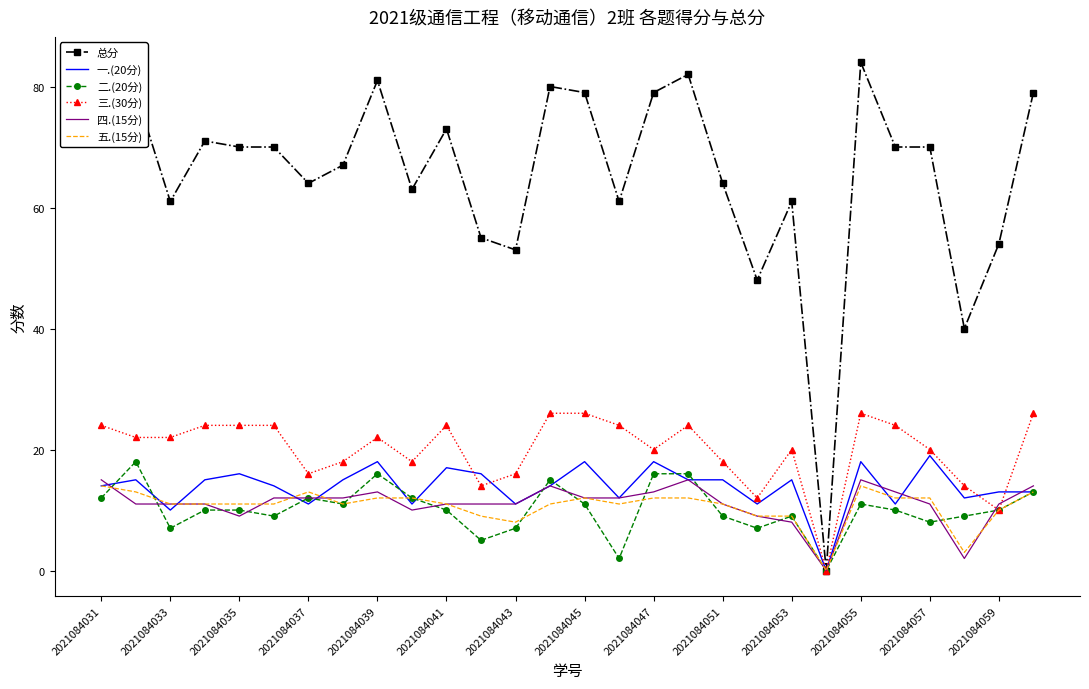

Which series has the largest range (max minus min)?

总分